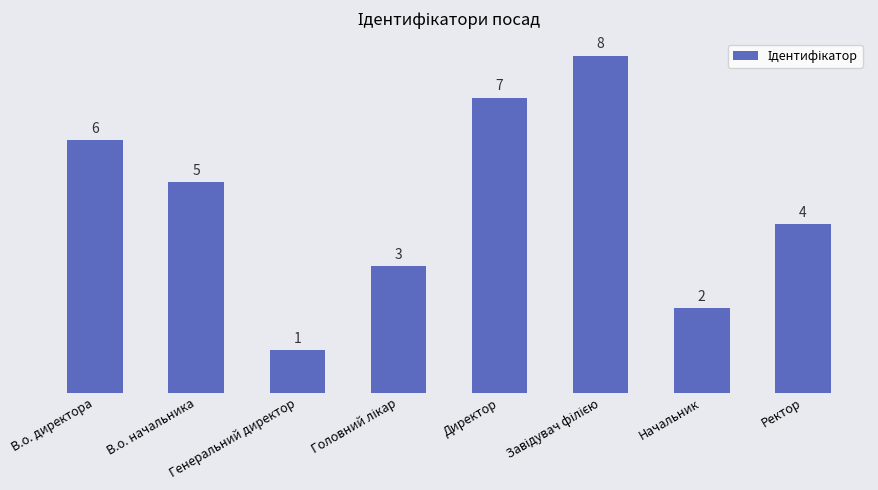

True or false: the data shows 8 at В.о. начальника.

False